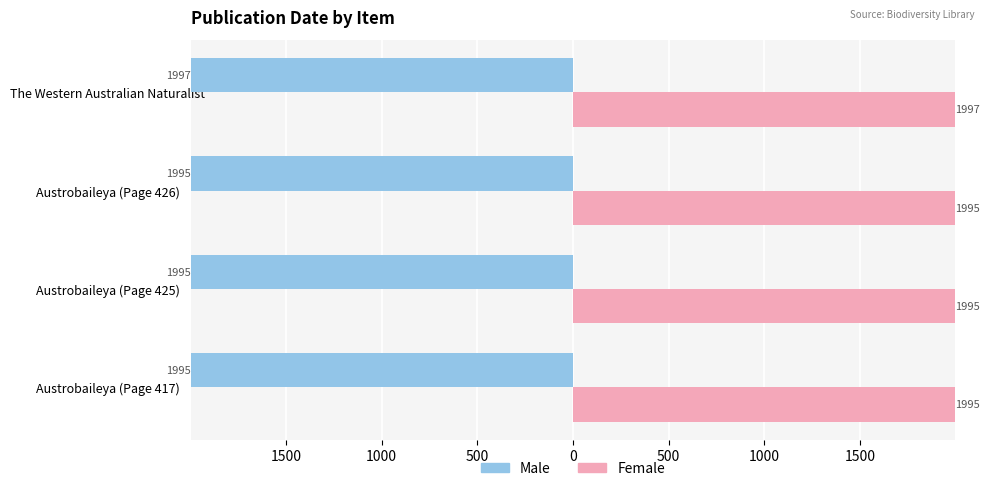

What are all the series names shown in the legend?

Male, Female